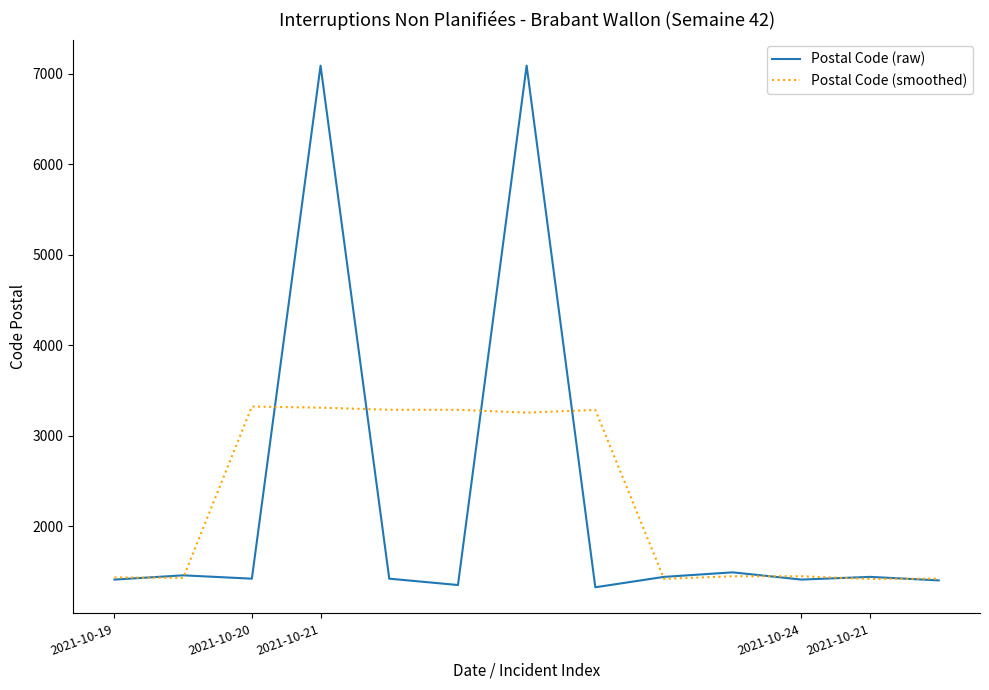

What is the greatest value displayed?

7090.0